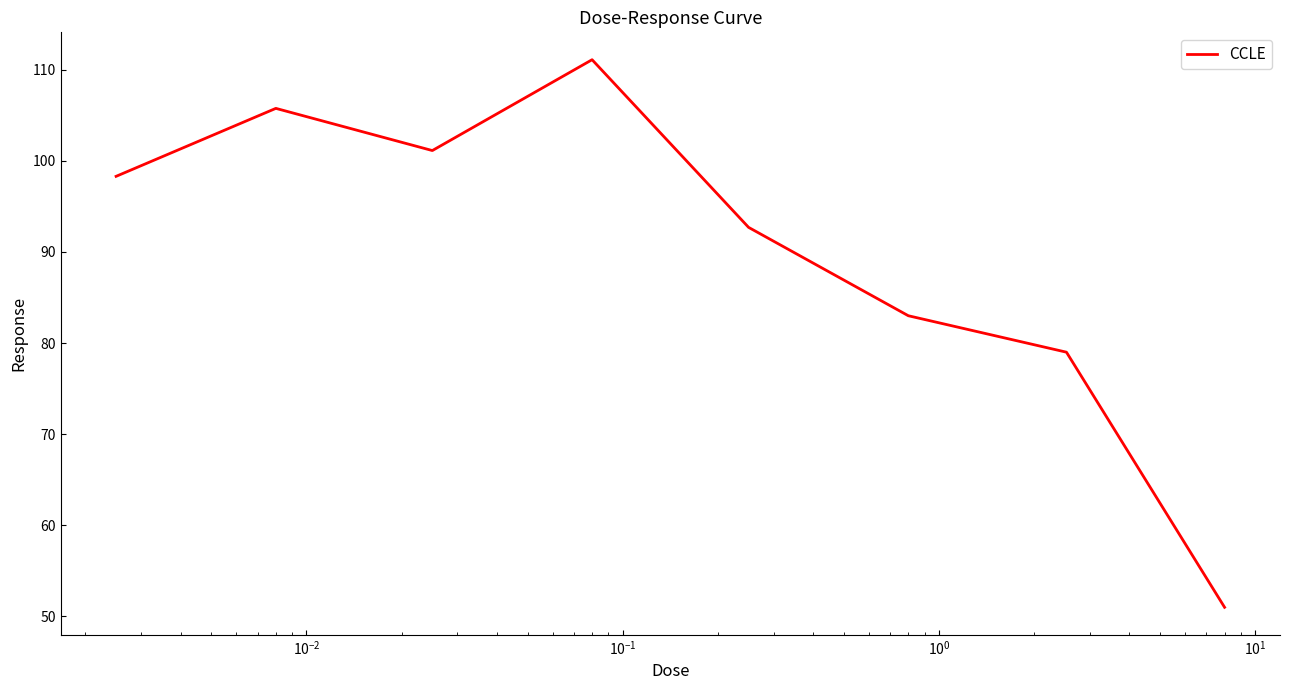

What is the smallest value displayed?

51.0